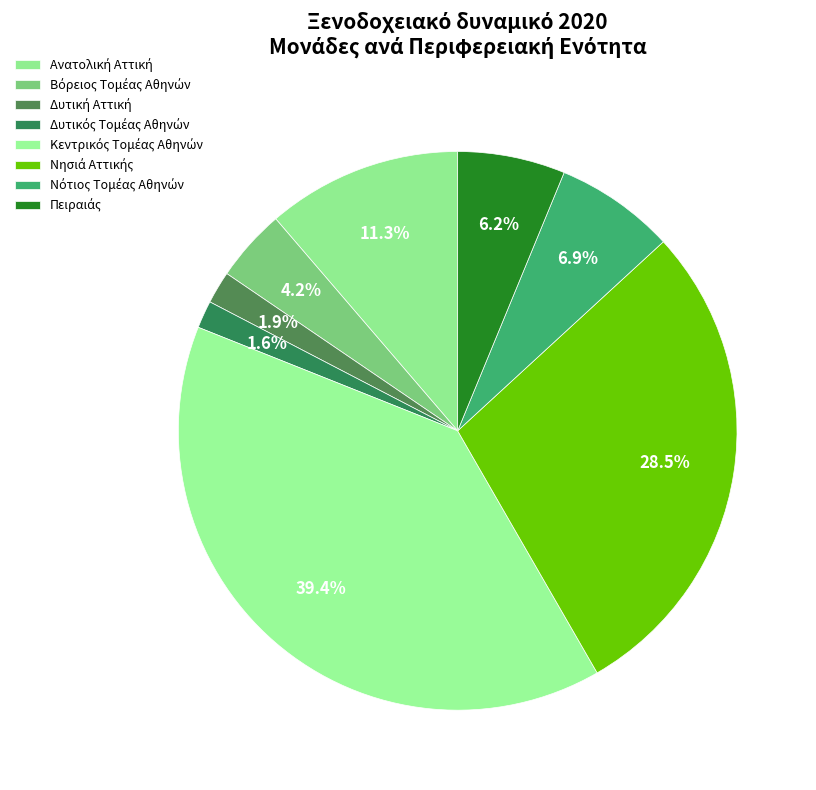

What is the change in value from Δυτική Αττική to Νότιος Τομέας Αθηνών?

+35